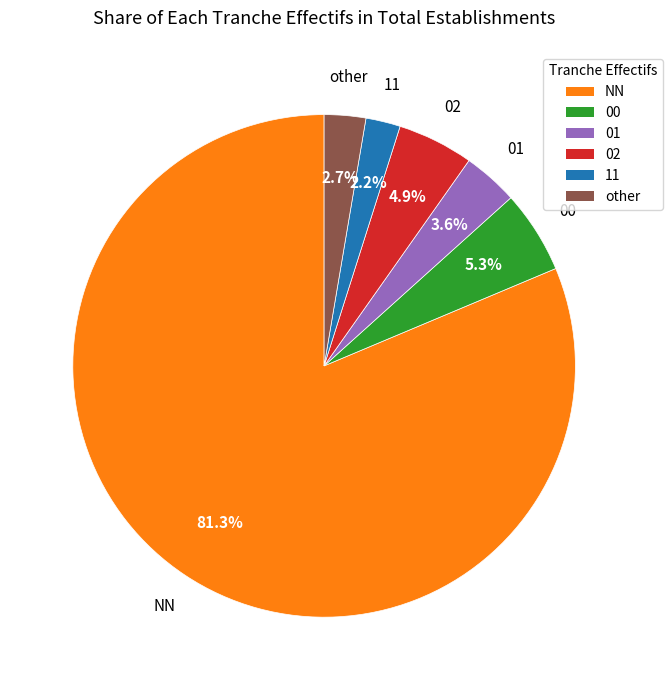

To the nearest percent, what is the average slice percentage?

17%